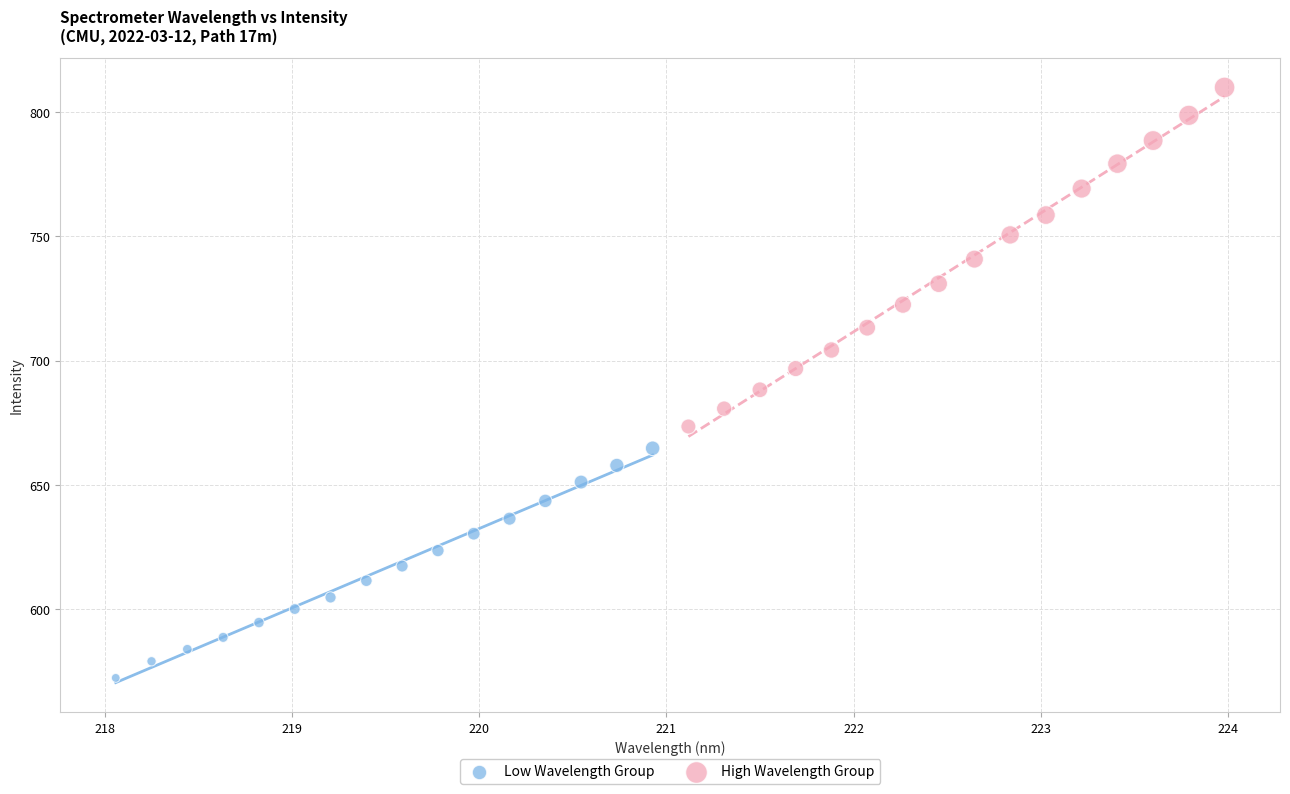

Which series reaches the minimum Y coordinate?

Low Wavelength Group